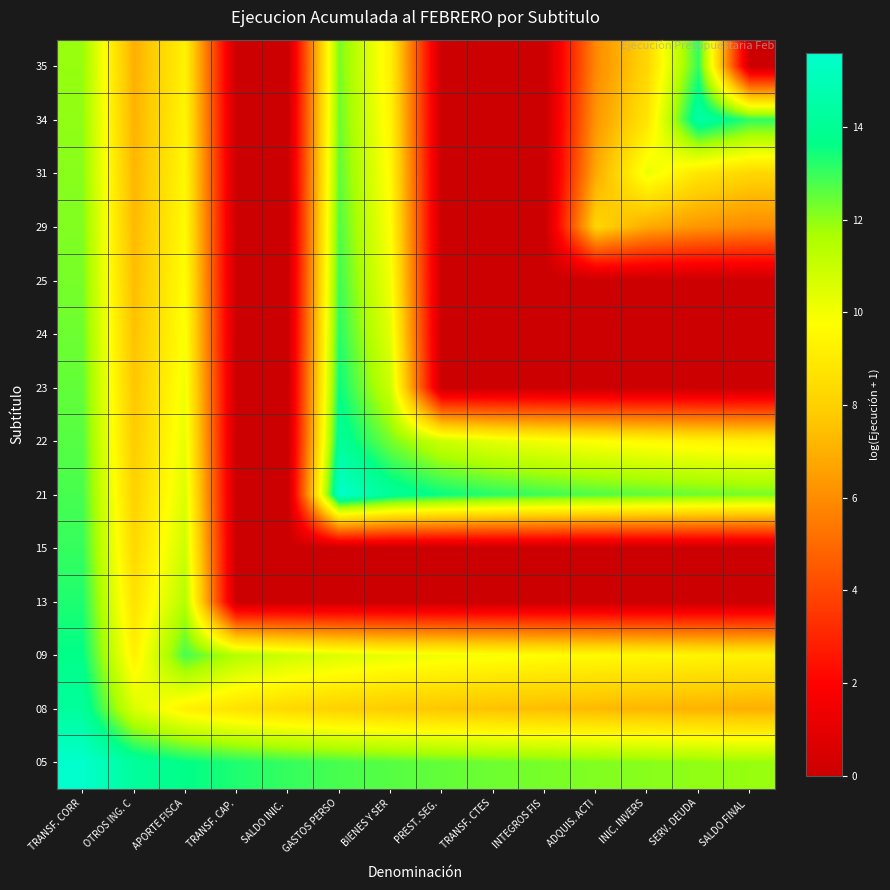

At which category is the sum across all series the highest?

TRANSF. CORR